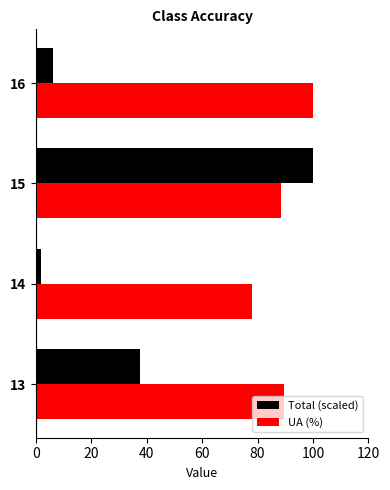

Which category has the lowest value in the UA (%) series?

14